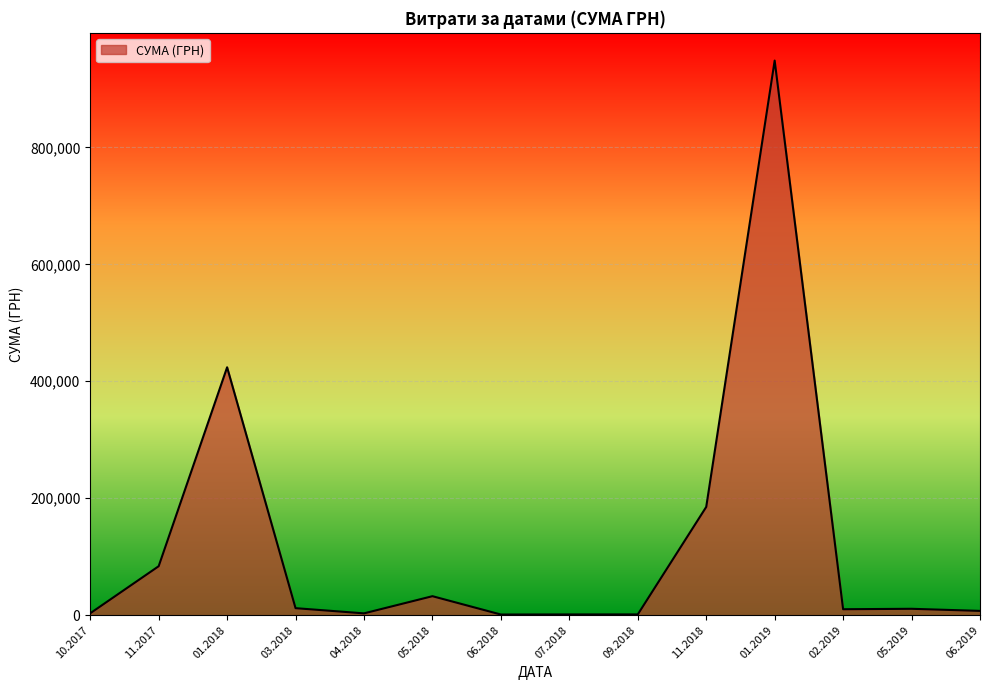

The value at 11.2017 is 148091.2. True or false?

False